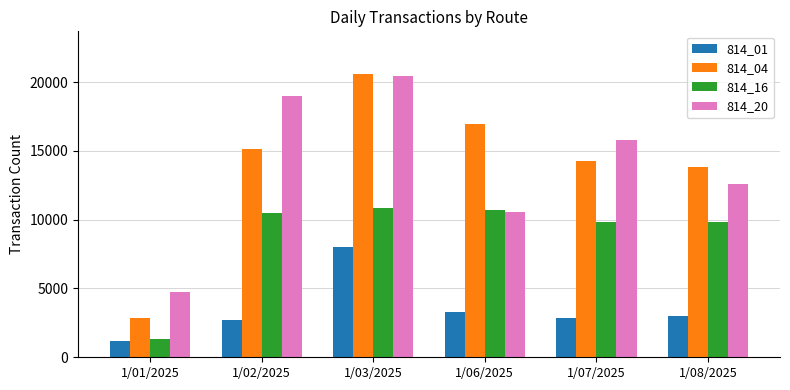

At which label does 814_20 reach its peak?

1/03/2025